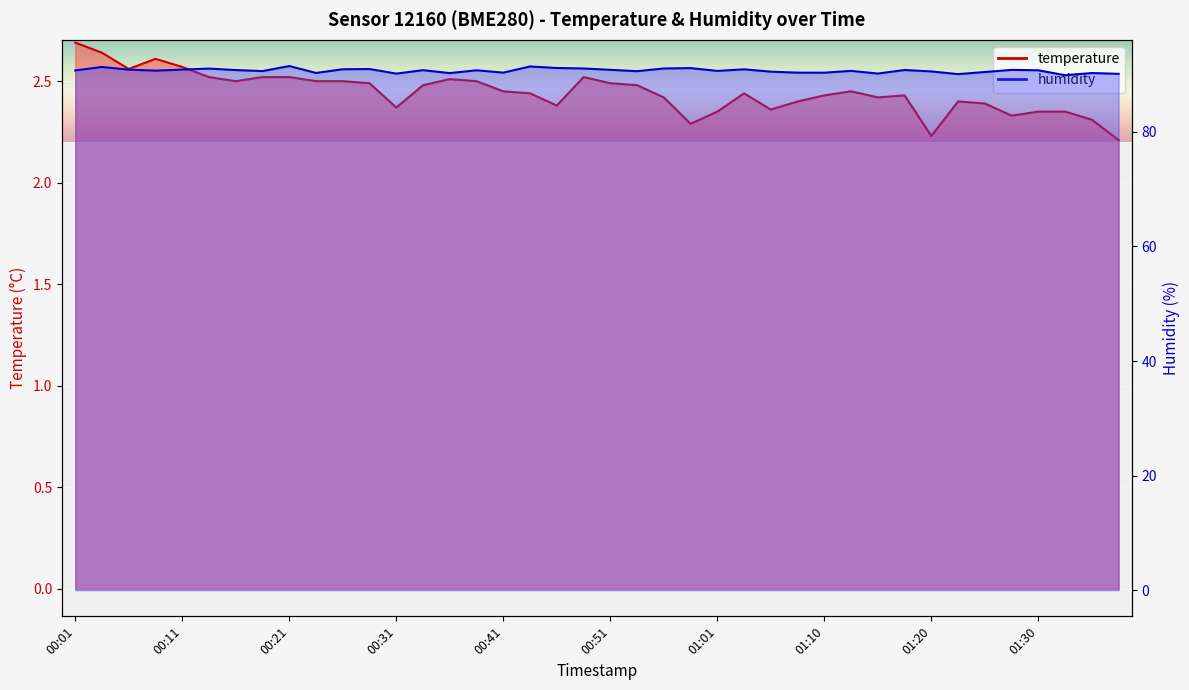

In humidity, how many points are higher than both neighbors (excluding endpoints)?

13